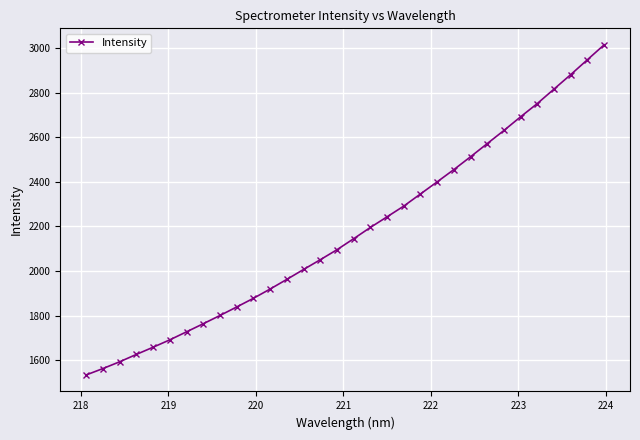

How many lines are shown in the chart?

1